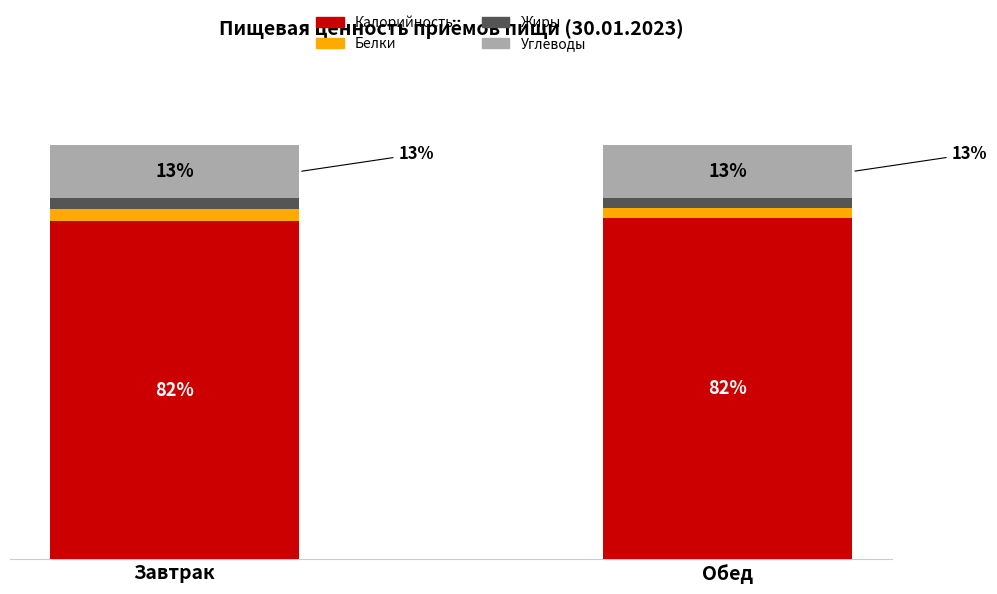

What are all the series names shown in the legend?

Калорийность, Белки, Жиры, Углеводы